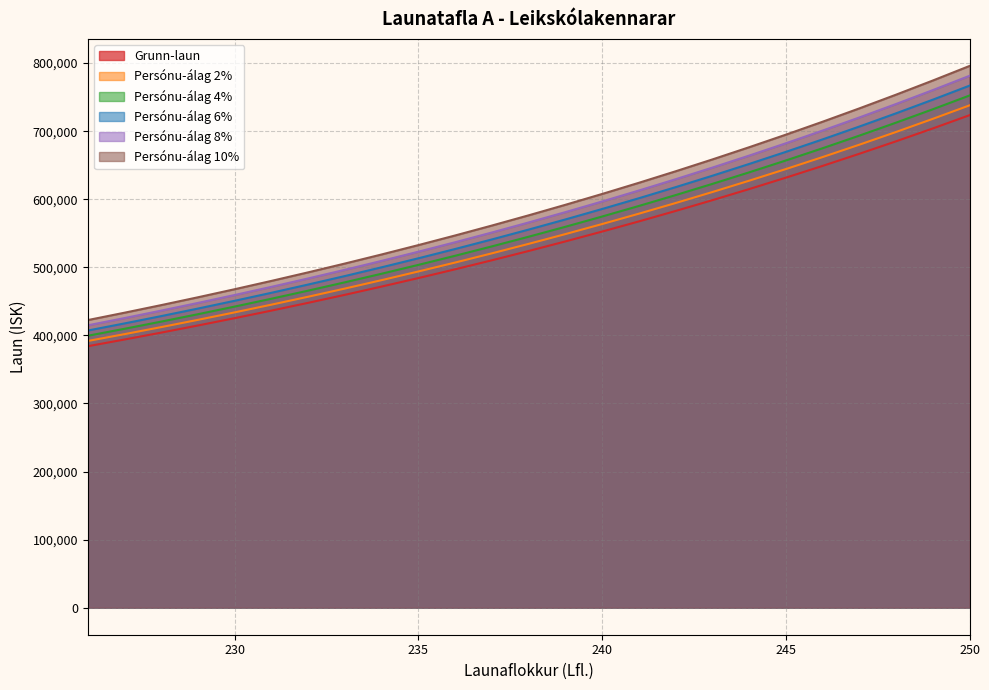

Which has a higher value, 242 or 234?

242